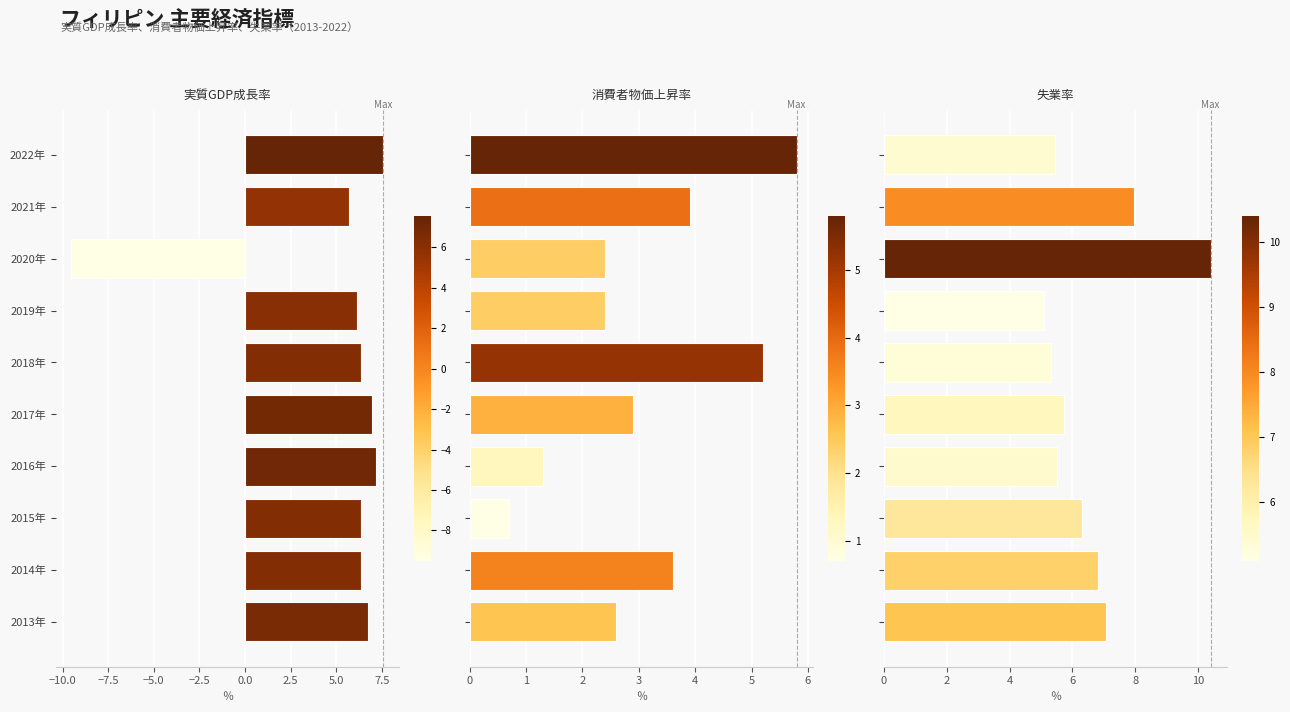

What are all the series names shown in the legend?

実質GDP成長率, 消費者物価上昇率, 失業率